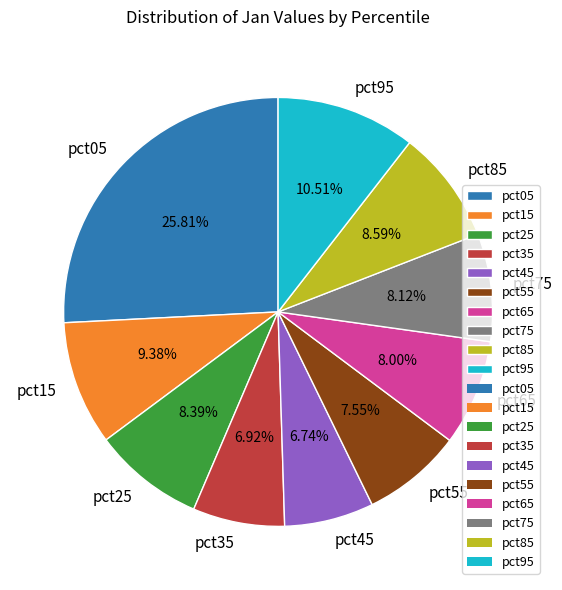

What is the total percentage of pct25 and pct65?

16.4%